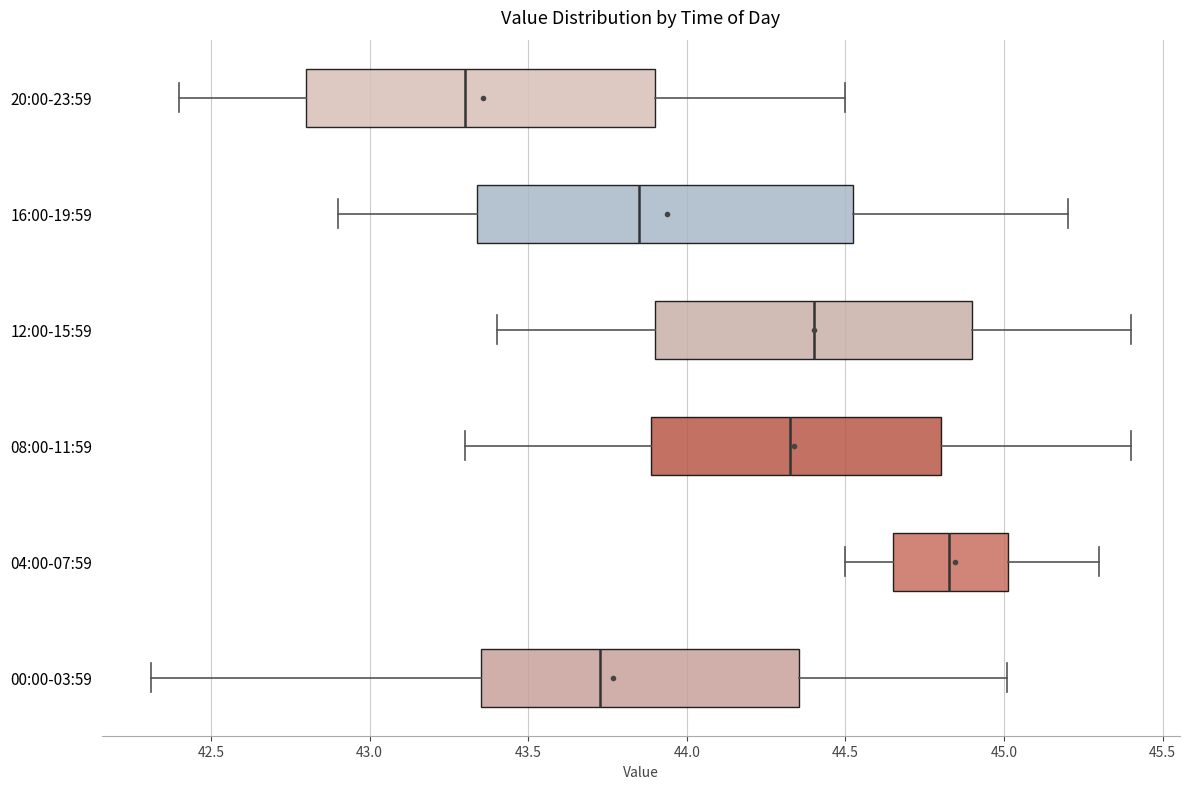

Comparing the boxes themselves (not the whiskers), which one is the widest?

16:00-19:59